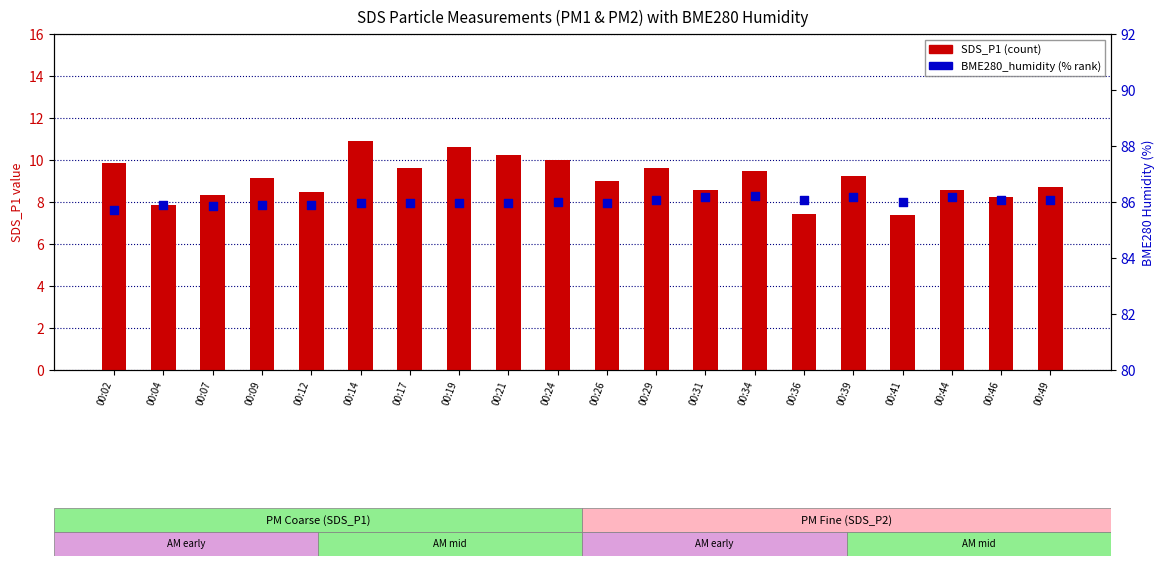

What are all the series names shown in the legend?

SDS_P1, BME280_humidity